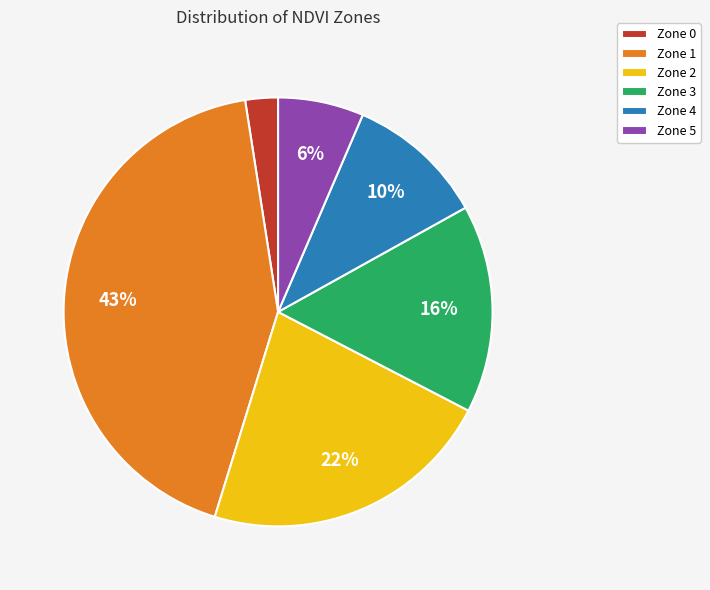

Between Zone 3 and Zone 2, which is larger?

Zone 2